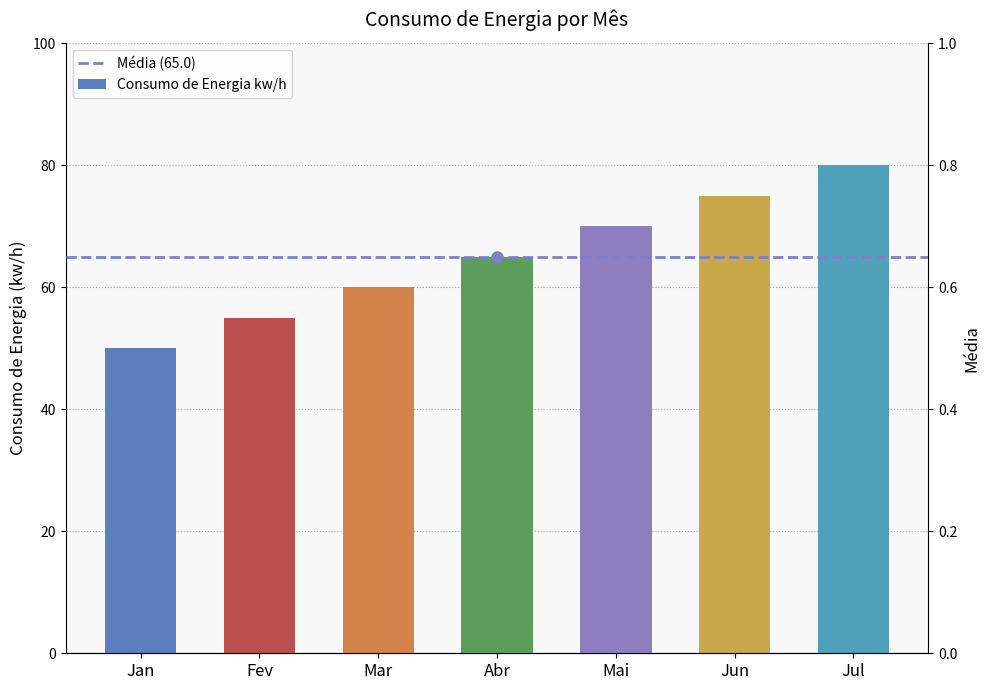

What is the label of the 4th bar from the left?

Abr